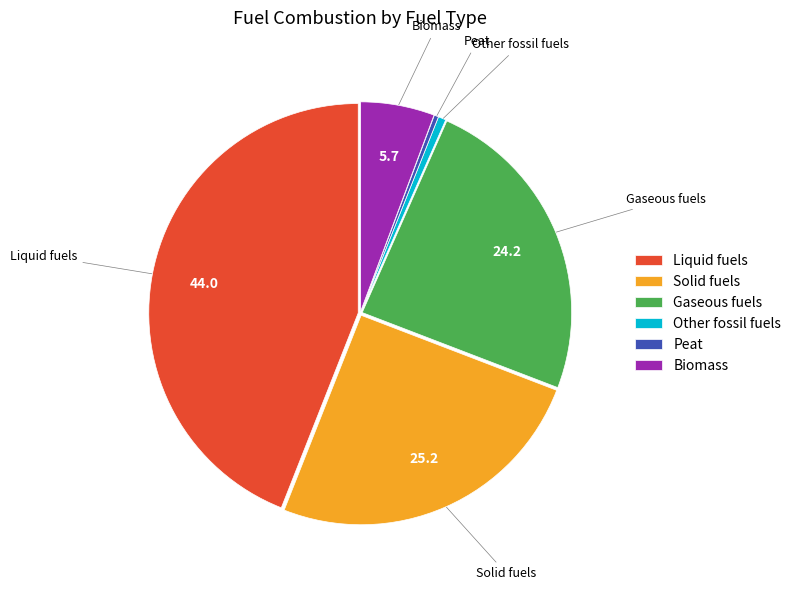

How many segments does this pie chart have?

6